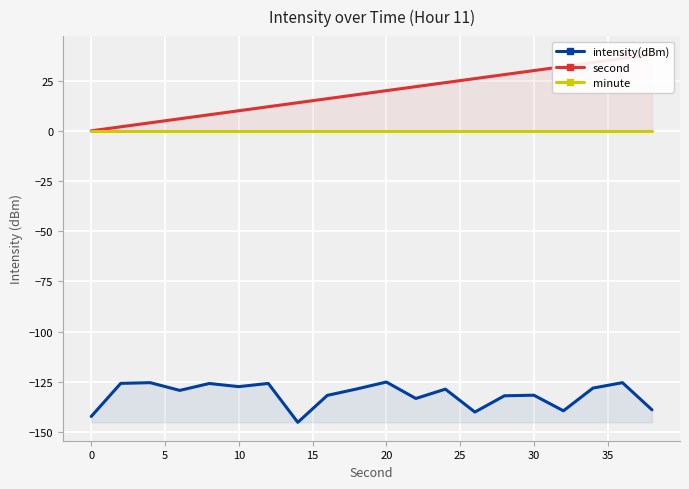

Is it true that intensity(dBm) equals -61.9 at 20?

False